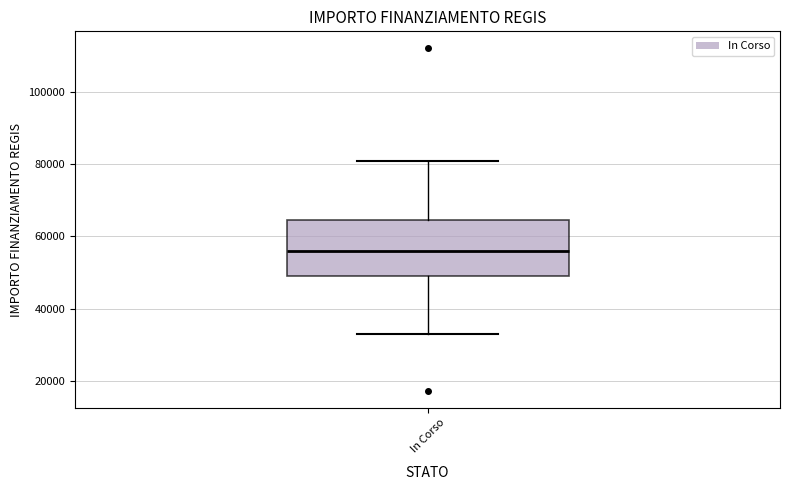

Where is the lower edge of the box for In Corso on the y-axis? The values are not printed on the chart, so give them approximately, as read against the axis.

50000